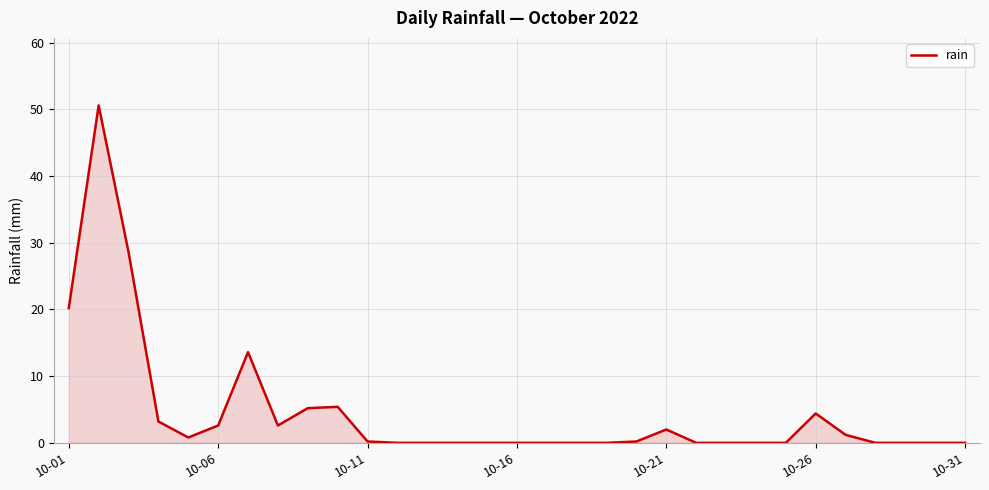

What is the greatest value displayed?

50.6